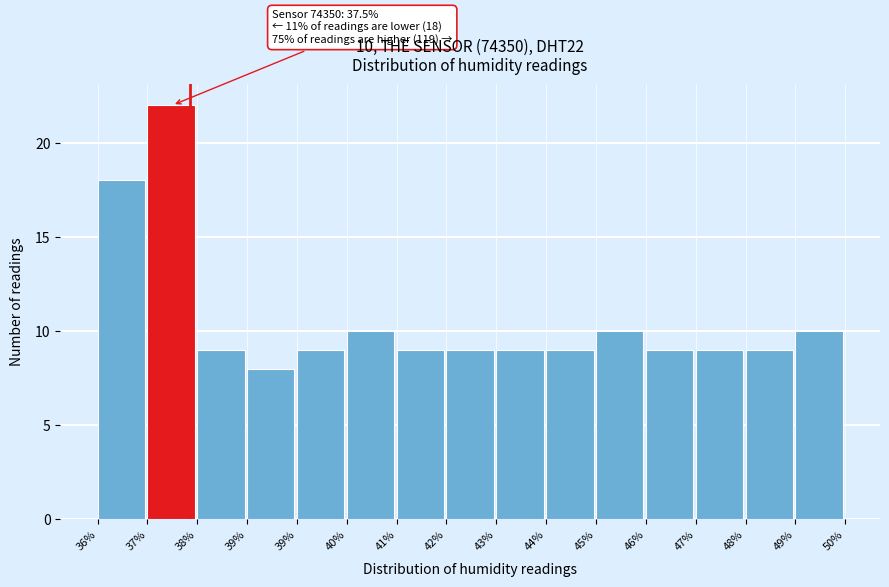

Does the chart contain any negative values?

No